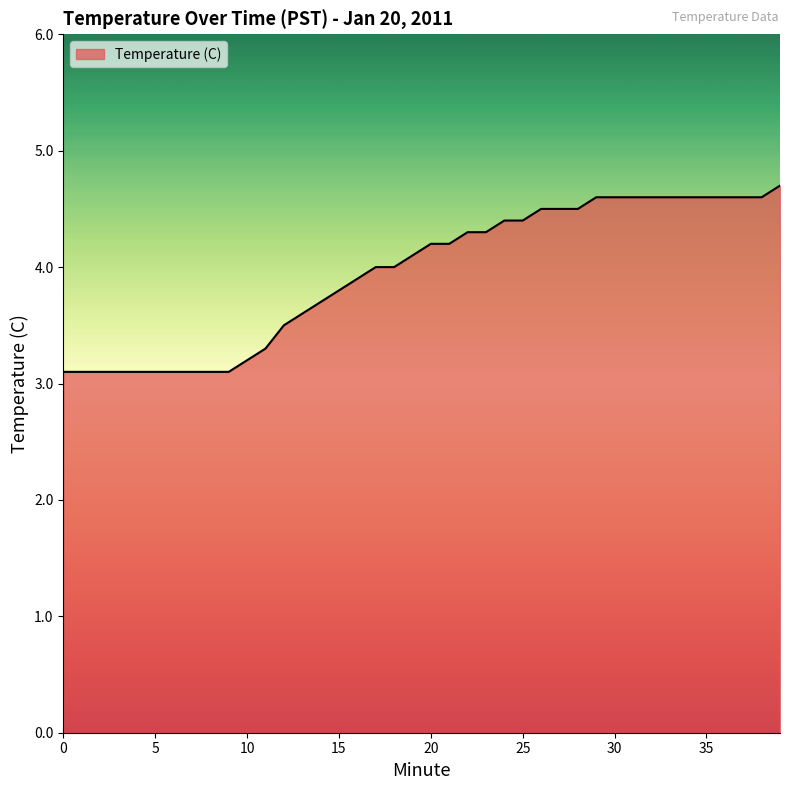

What is the difference between the maximum and minimum values?

1.6